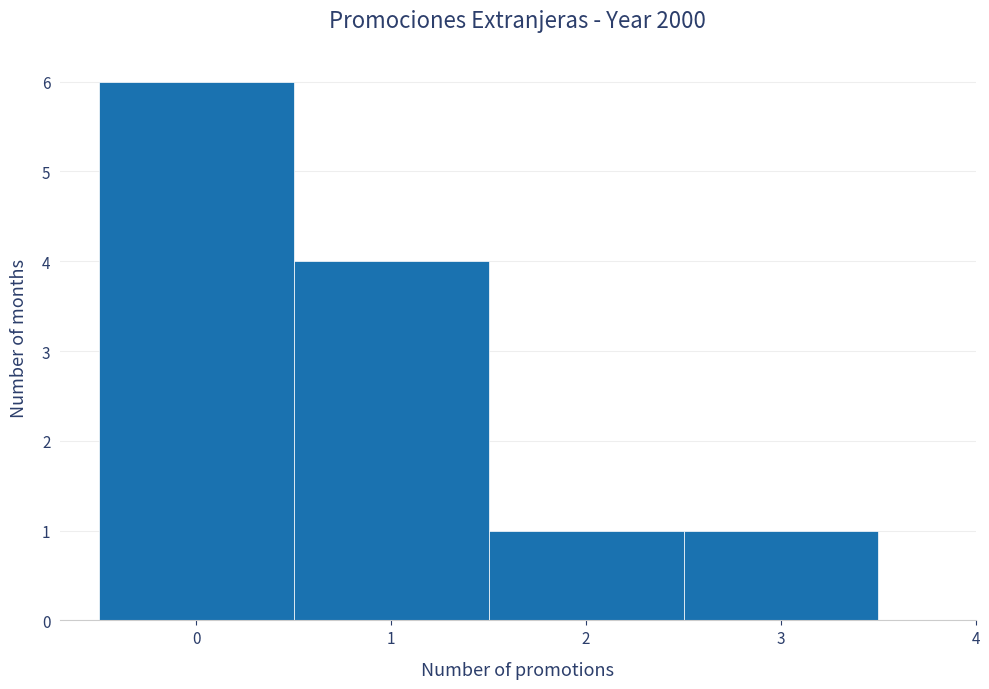

Reading left to right, transcribe this chart: for each bar, give the range it covers on the x-axis and its height. The values are not printed on the chart, so give them approximately, as read against the axis.

-0.5 to 0.5: 6
0.5 to 1.5: 4
1.5 to 2.5: 1
2.5 to 3.5: 1